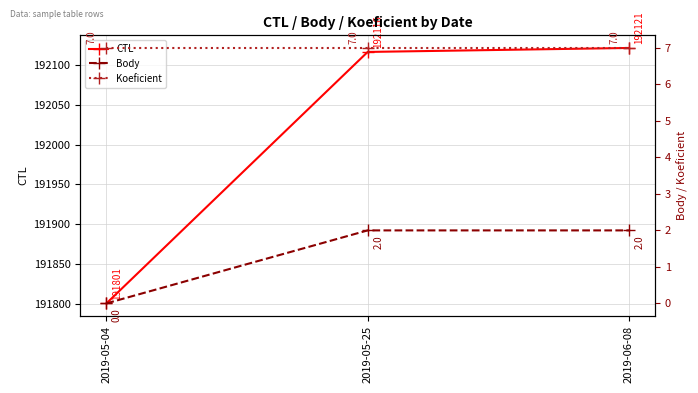

What is the highest value of the Body series?

2